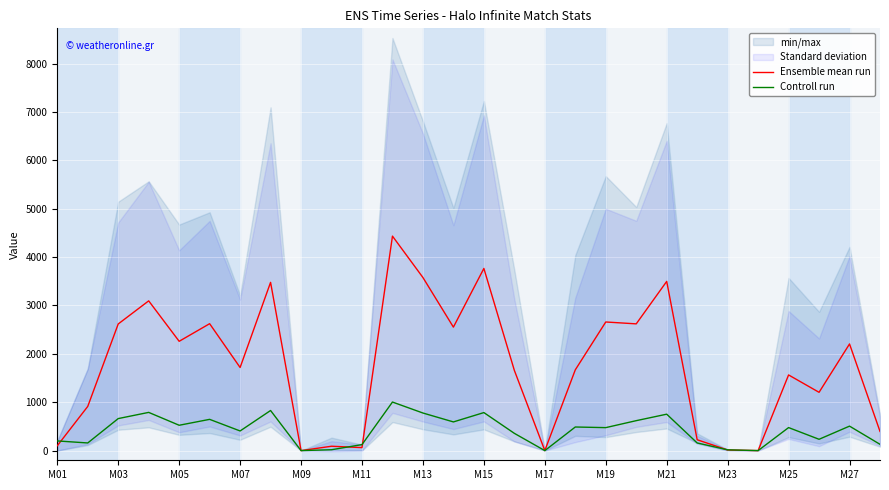

The Ensemble mean run series shows 12.8 at M23. True or false?

True